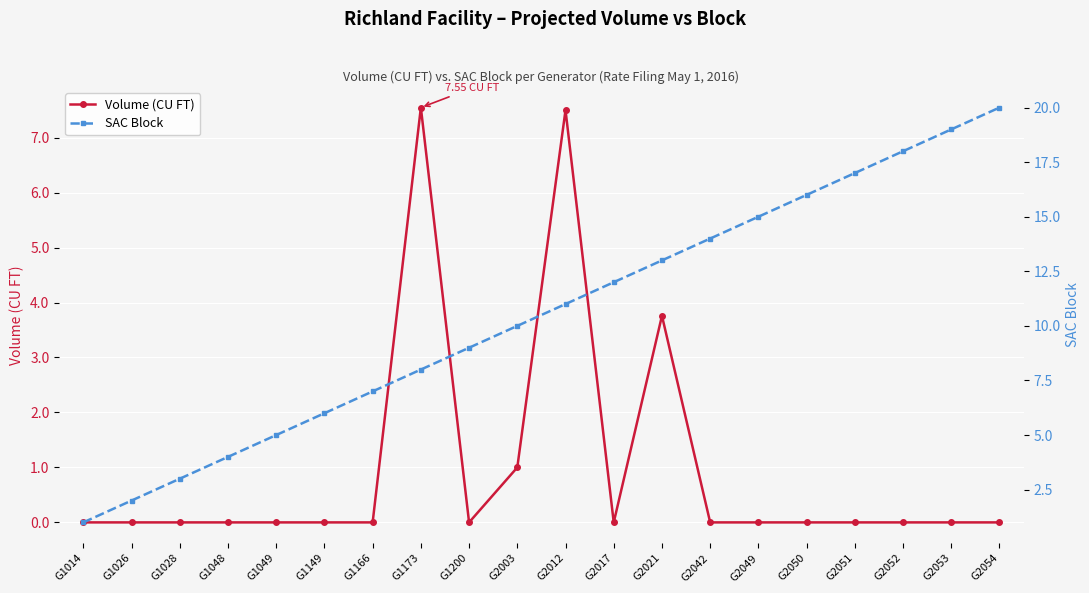

What is the value of the SAC Block point at the 4th from the left?

4.0